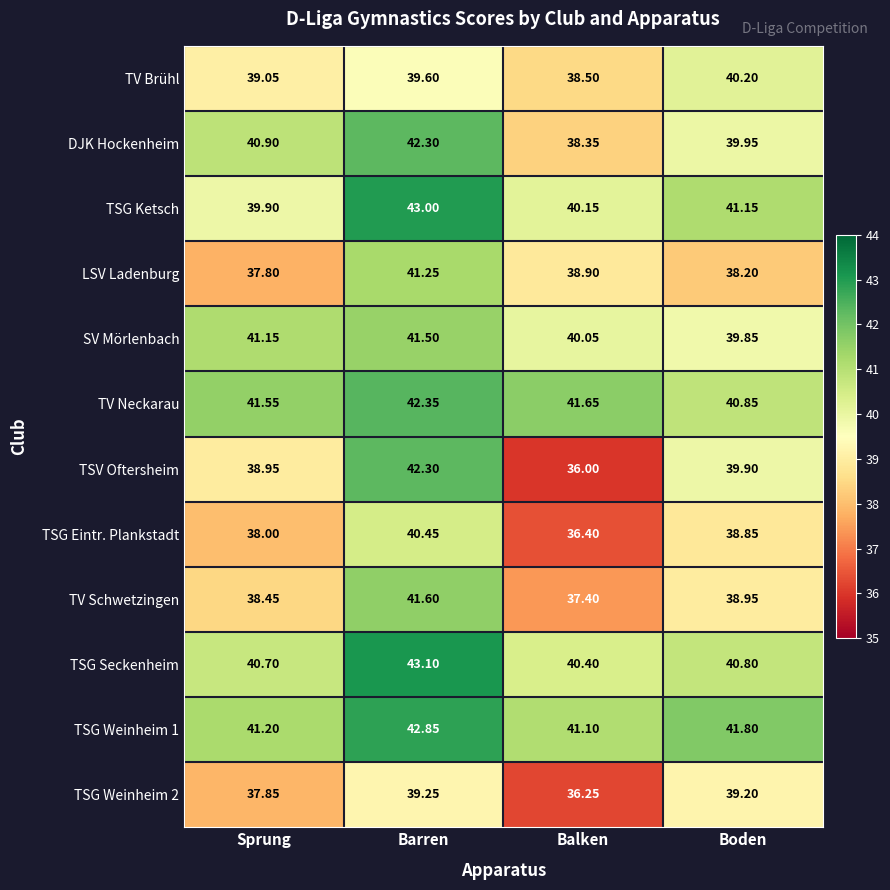

Is the value of DJK Hockenheim at Barren greater than the value of TV Brühl at Balken?

Yes